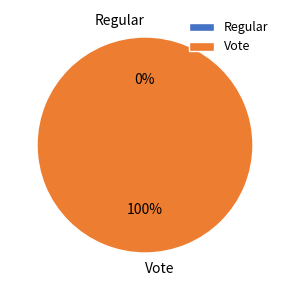

True or false: Vote accounts for 93% of the total.

False